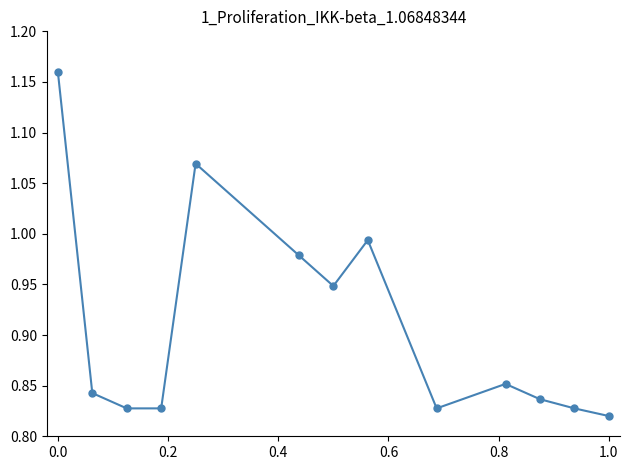

How many interior local peaks (higher than both neighbors) does the data have?

3